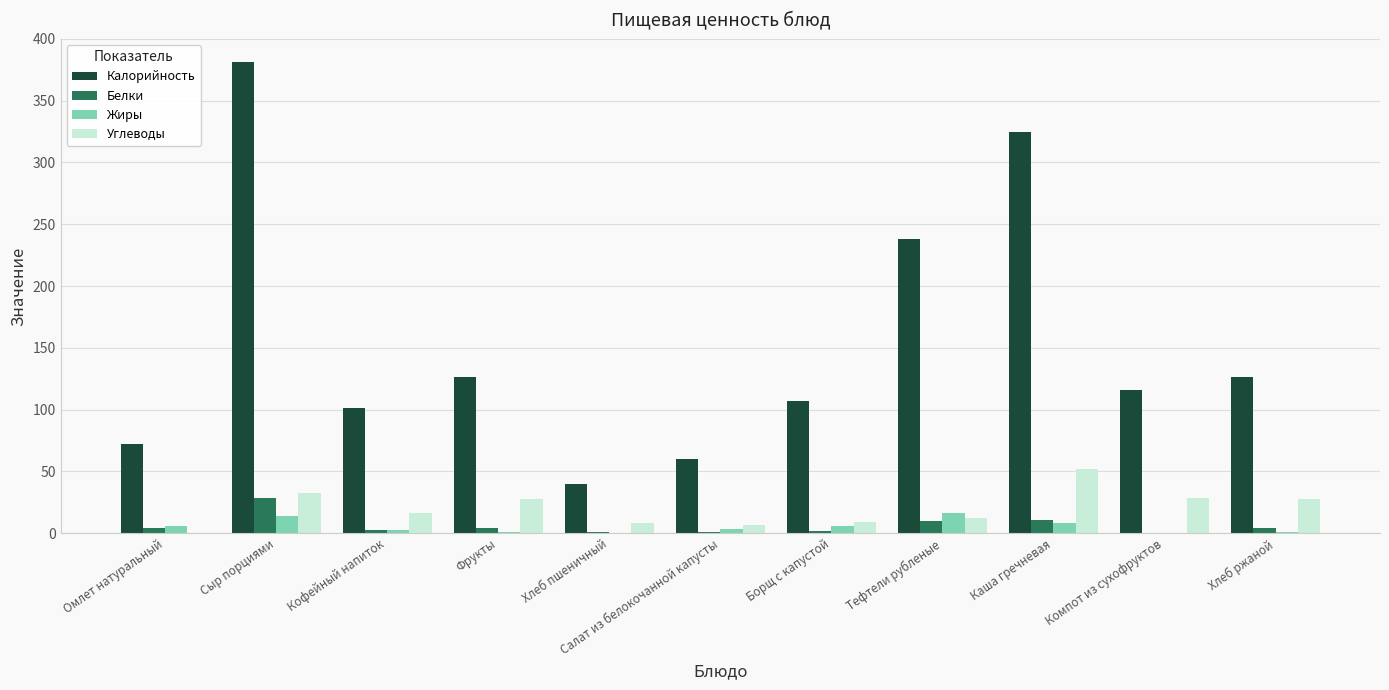

What is the sum of all Белки values?

69.7